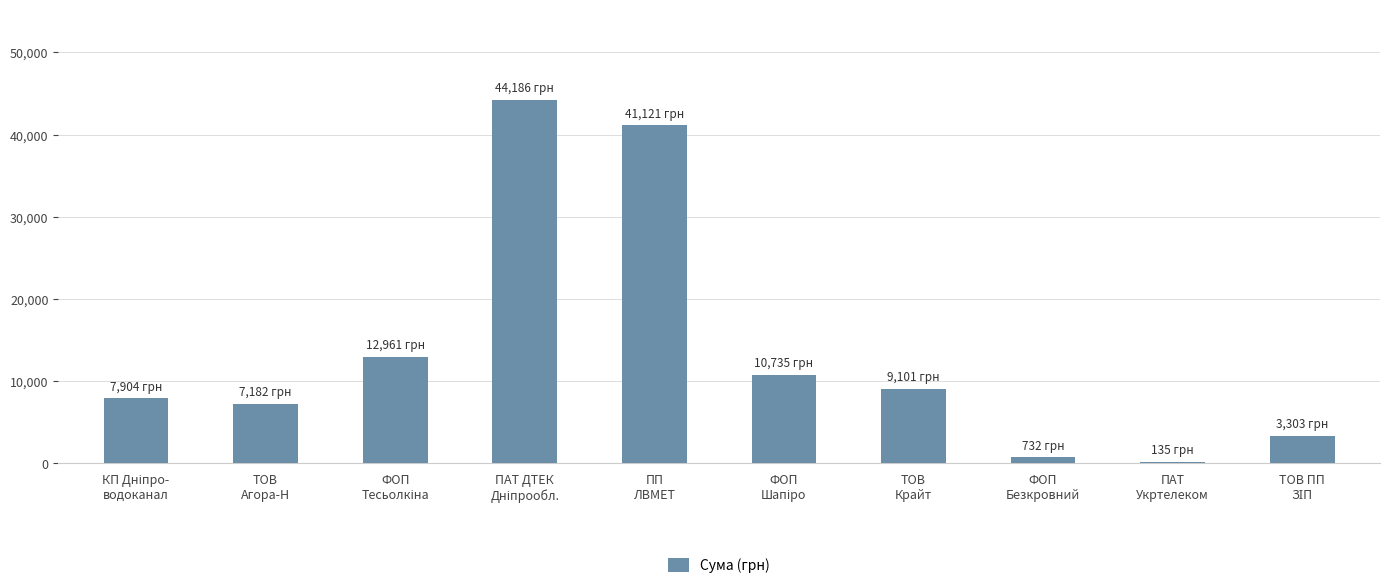

What is the maximum value shown in the chart?

44185.6